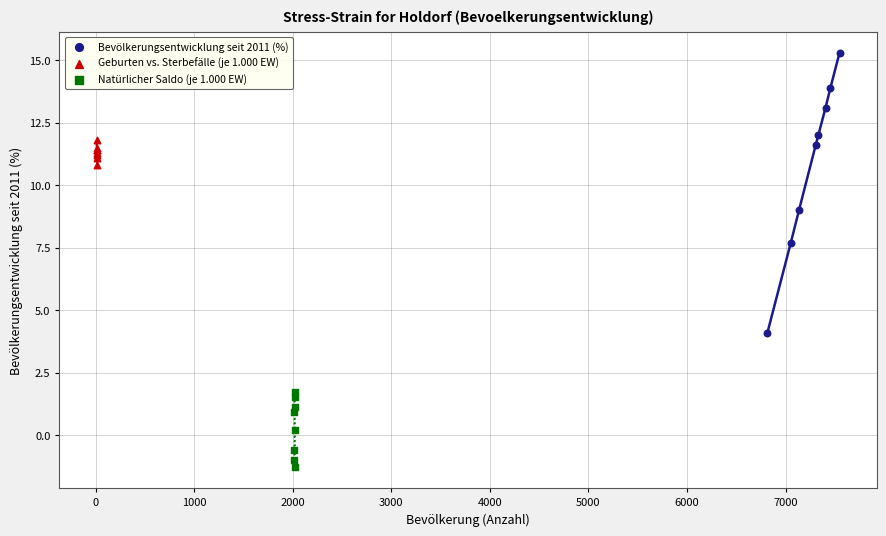

Which series reaches the maximum Y coordinate?

Bevölkerungsentwicklung seit 2011 (%)